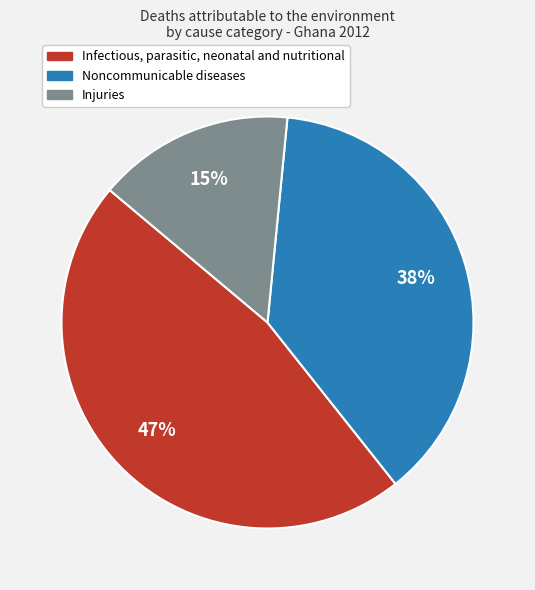

Approximately how many times larger is the value at Noncommunicable diseases compared to Infectious, parasitic, neonatal and nutritional?

0.8